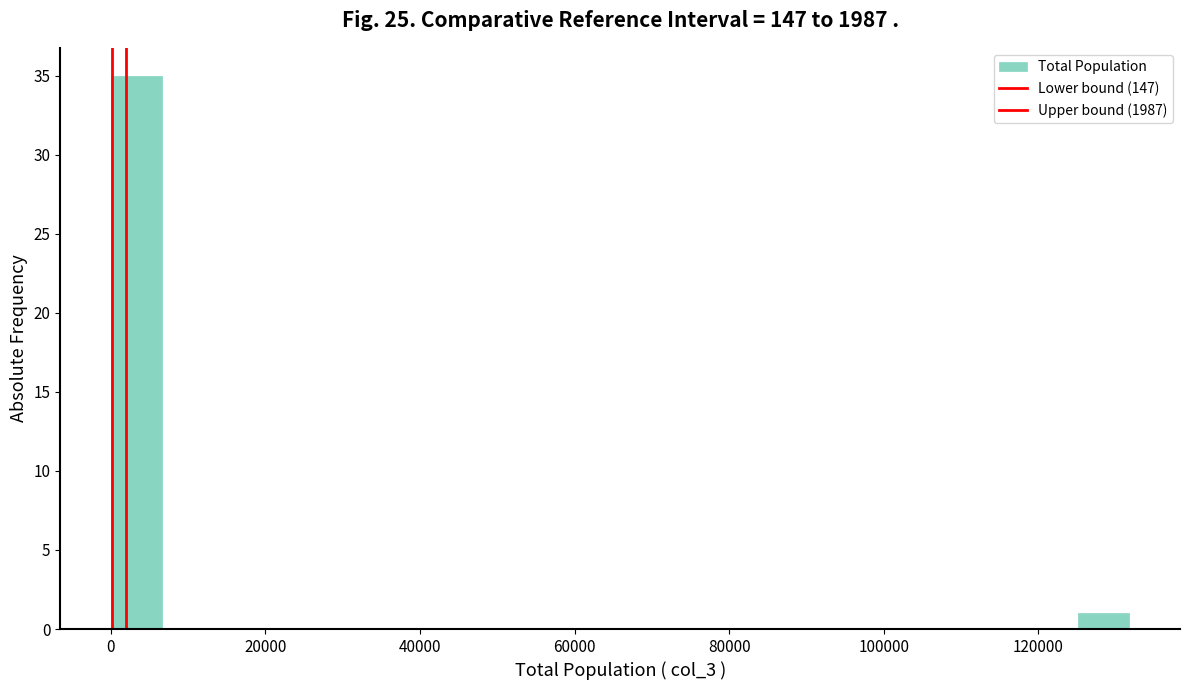

Around what value on the x-axis is the tallest bar? Give the approximate position of its centre, as read against the axis.

4000